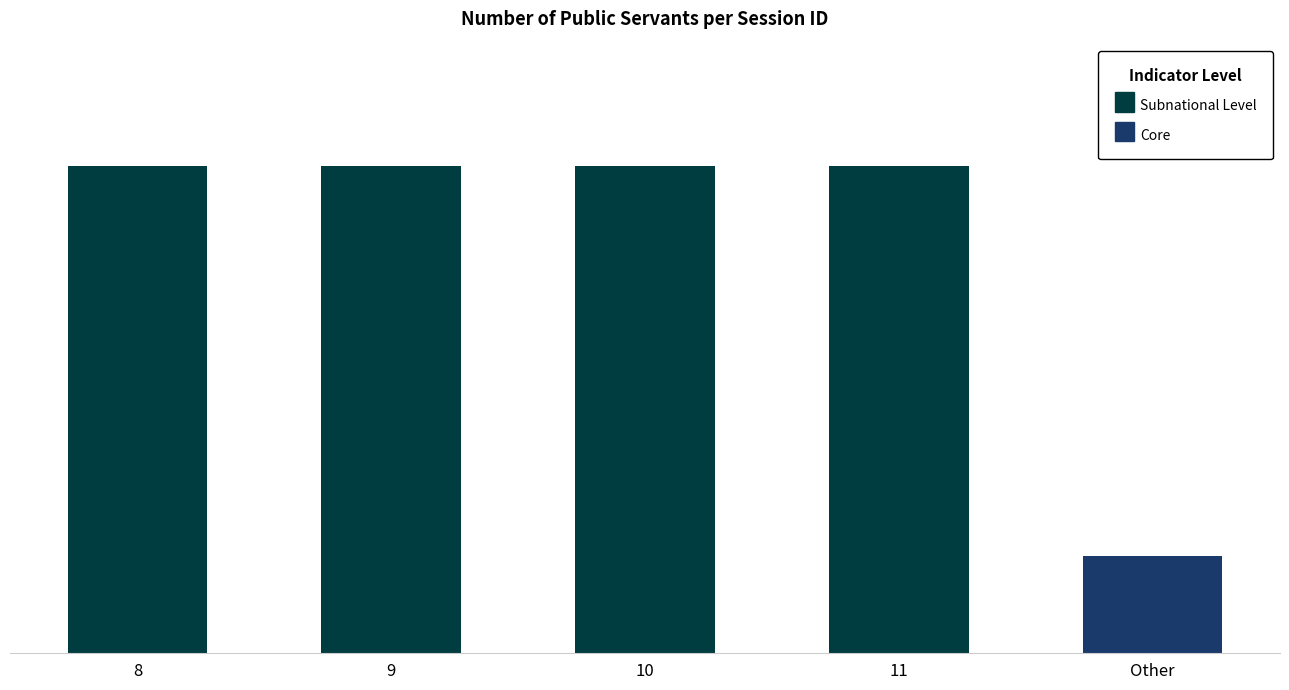

Are the bars horizontal?

No